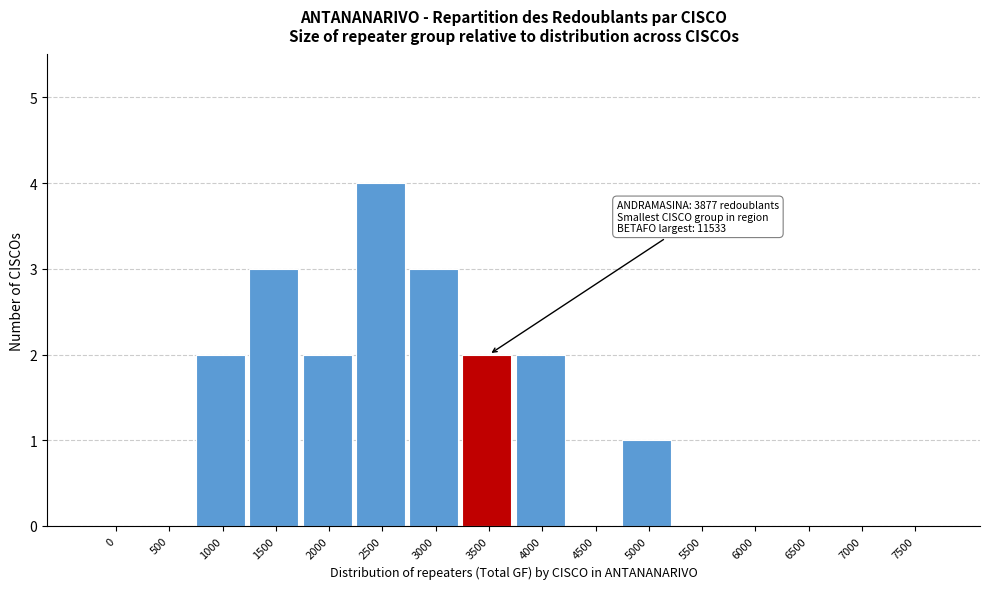

Reading left to right, what are all the values shown in this chart?

0=0	500=0	1000=2	1500=3	2000=2	2500=4	3000=3	3500=2	4000=2	4500=0	5000=1	5500=0	6000=0	6500=0	7000=0	7500=0